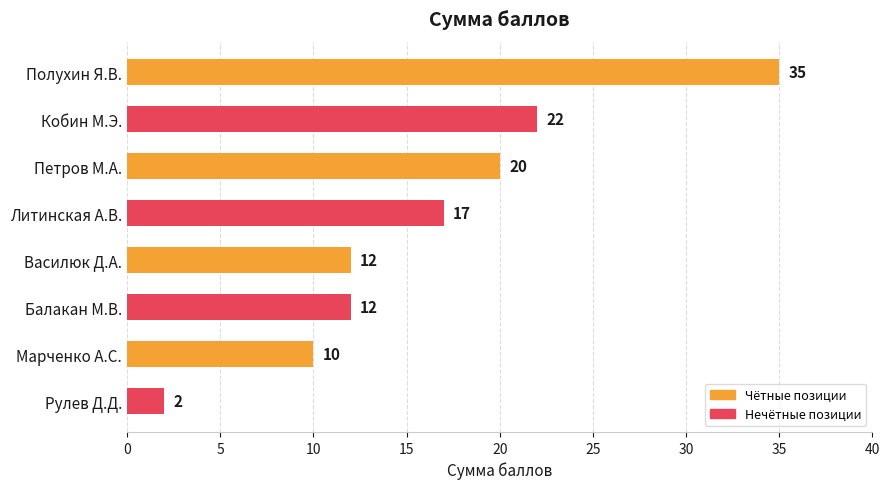

Are the bars horizontal?

Yes